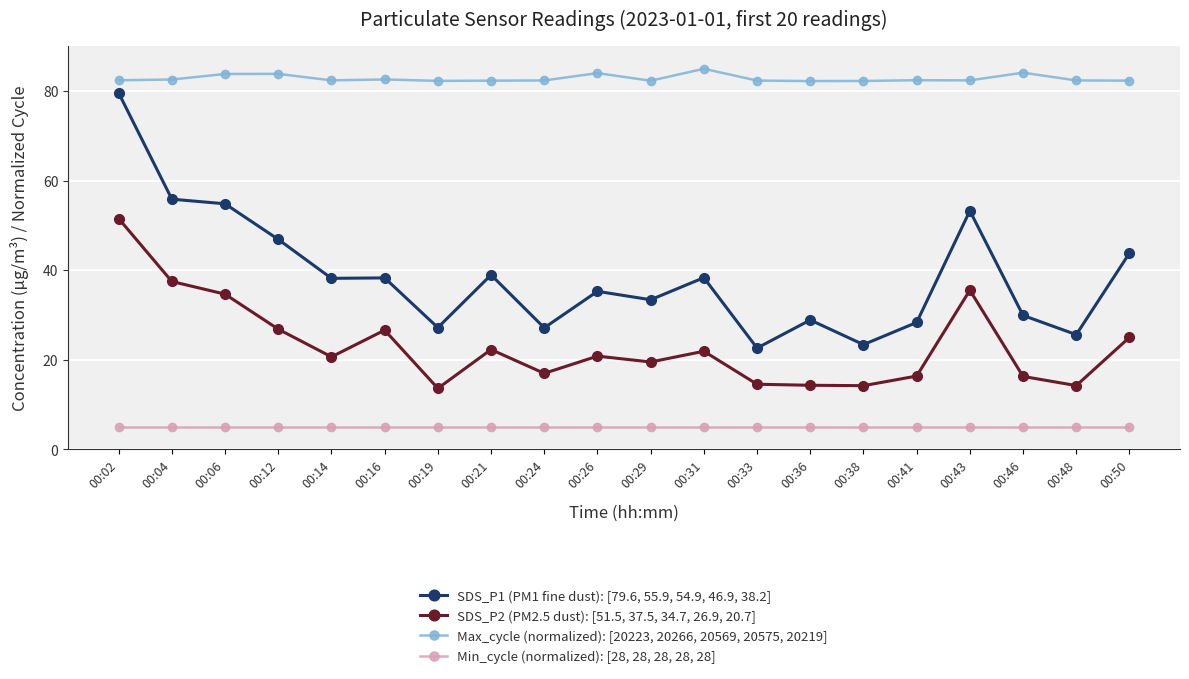

At how many categories does at least one series exceed 63?

20